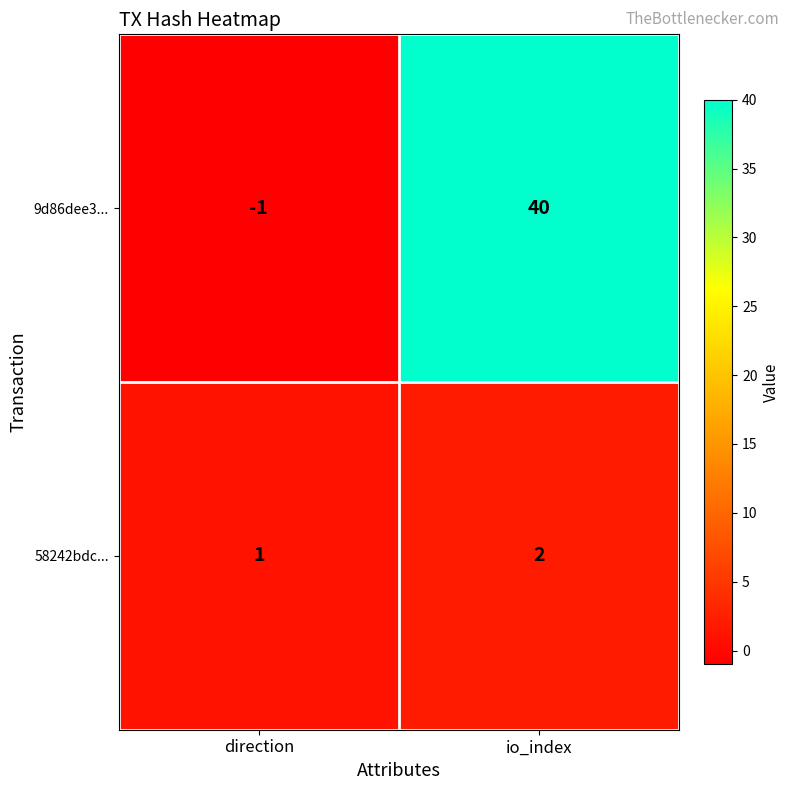

At how many categories does at least one series exceed 13?

1